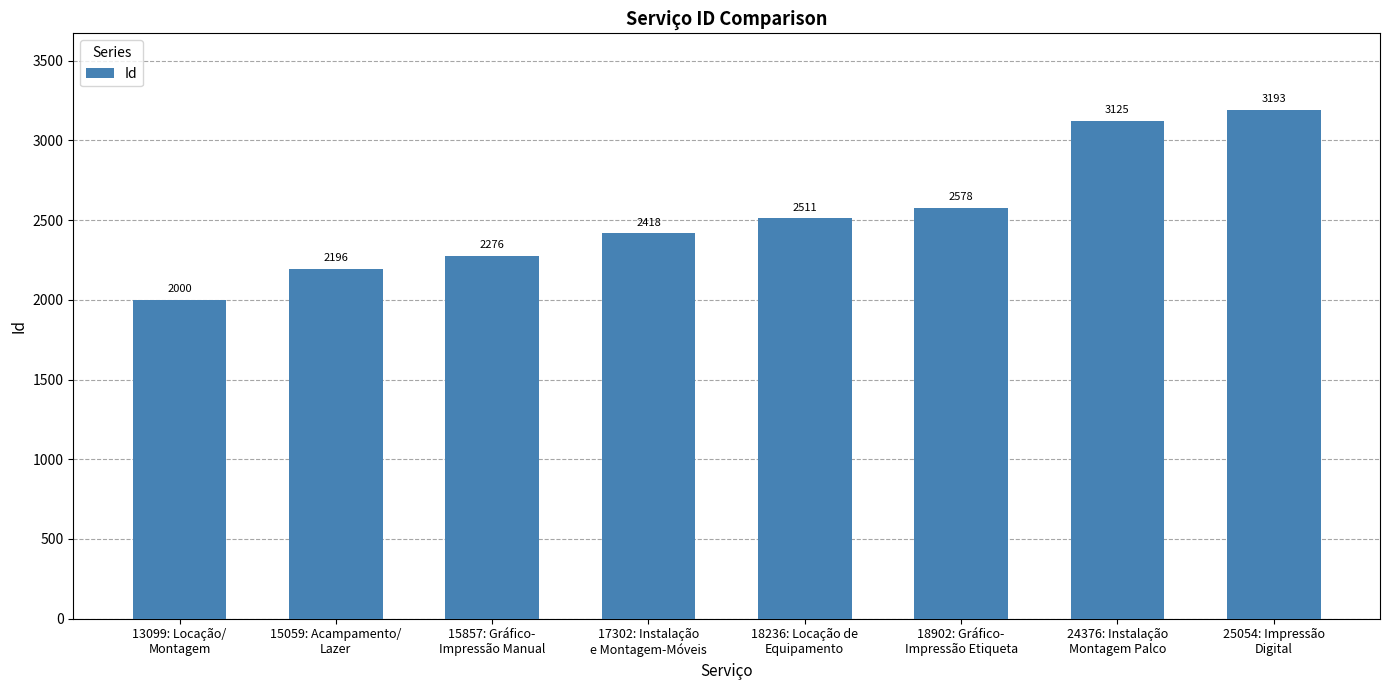

List the labels in order of value, largest first.

25054: Impressão
Digital, 24376: Instalação
Montagem Palco, 18902: Gráfico-
Impressão Etiqueta, 18236: Locação de
Equipamento, 17302: Instalação
e Montagem-Móveis, 15857: Gráfico-
Impressão Manual, 15059: Acampamento/
Lazer, 13099: Locação/
Montagem